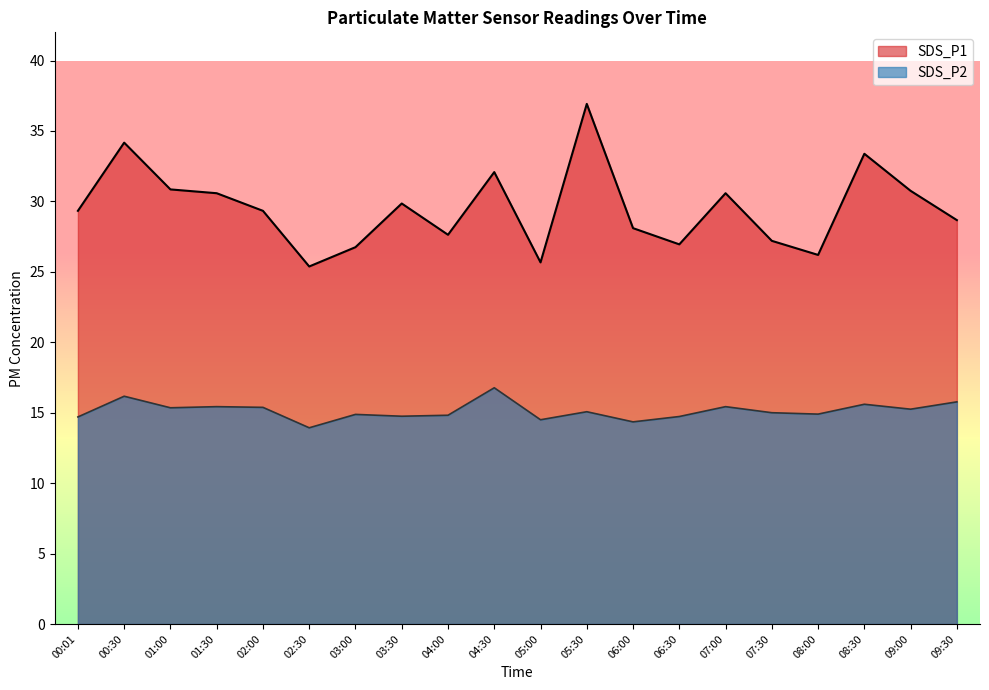

Reading left to right, extract all data points from this chart.

SDS_P1: 00:01=29.3	00:30=34.2	01:00=30.9	01:30=30.6	02:00=29.3	02:30=25.4	03:00=26.8	03:30=29.9	04:00=27.6	04:30=32.1	05:00=25.7	05:30=36.9	06:00=28.1	06:30=26.9	07:00=30.6	07:30=27.2	08:00=26.2	08:30=33.4	09:00=30.8	09:30=28.7
SDS_P2: 00:01=14.7	00:30=16.2	01:00=15.3	01:30=15.4	02:00=15.4	02:30=13.9	03:00=14.9	03:30=14.8	04:00=14.8	04:30=16.8	05:00=14.5	05:30=15.1	06:00=14.3	06:30=14.7	07:00=15.4	07:30=15.0	08:00=14.9	08:30=15.6	09:00=15.2	09:30=15.8